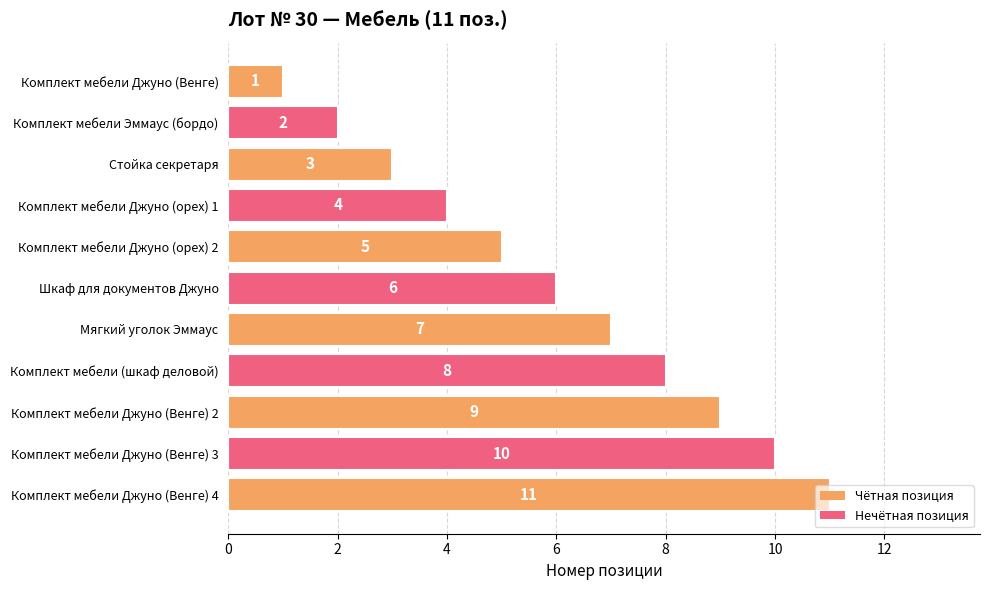

Which category has the highest value across all series?

Комплект мебели Джуно (Венге) 4